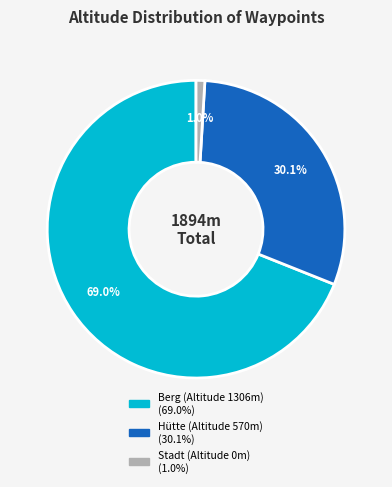

Is there any slice that represents more than half of the pie?

Yes